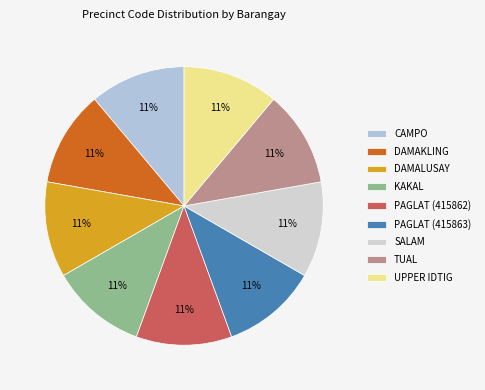

Is there any slice that represents more than half of the pie?

No